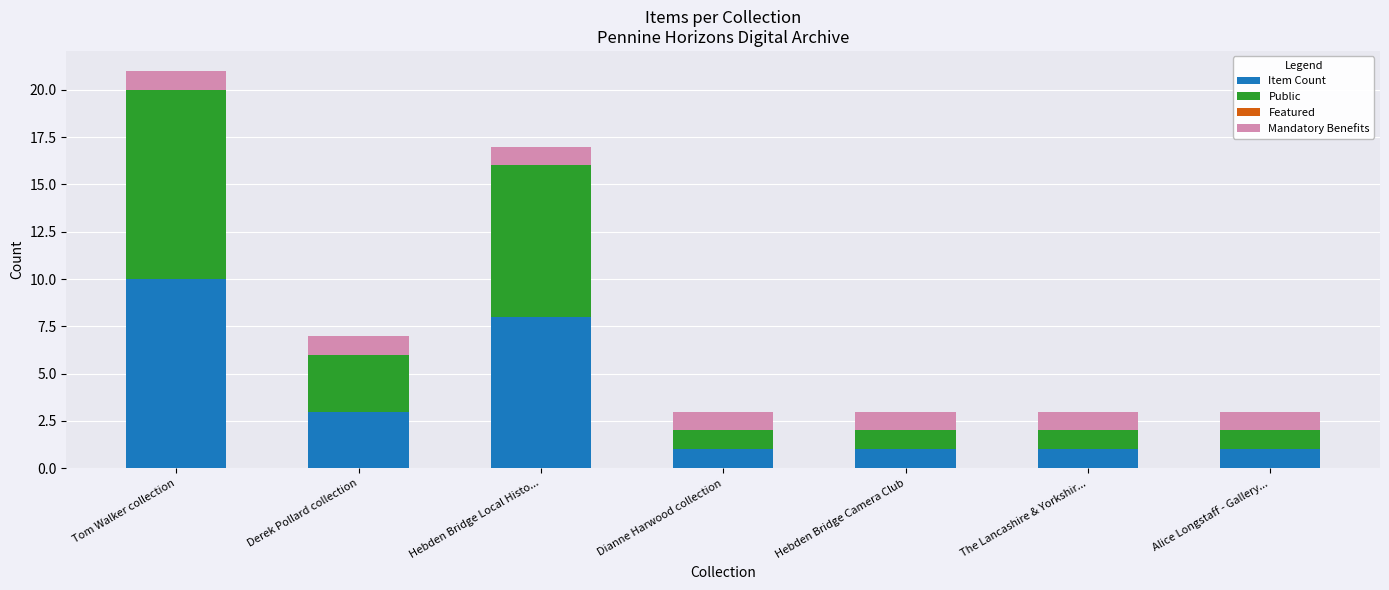

At which category is the sum across all series the highest?

Tom Walker collection